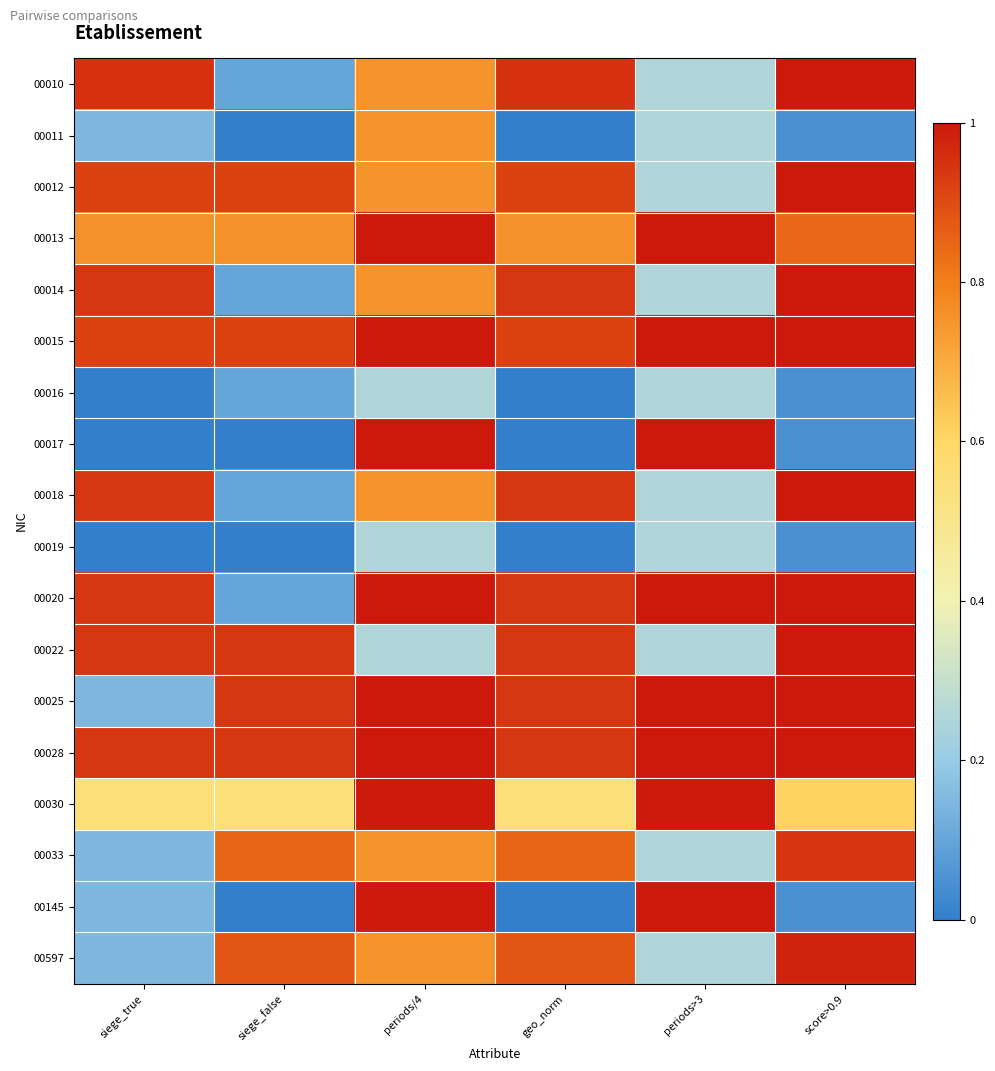

Reading left to right, extract all data points from this chart.

00010: siege_true=0.9	siege_false=0.1	periods/4=0.8	geo_norm=0.9	periods>3=0.2	score>0.9=1.0
00011: siege_true=0.1	siege_false=0.0	periods/4=0.8	geo_norm=0.0	periods>3=0.2	score>0.9=0.1
00012: siege_true=0.9	siege_false=0.9	periods/4=0.8	geo_norm=0.9	periods>3=0.2	score>0.9=1.0
00013: siege_true=0.8	siege_false=0.8	periods/4=1.0	geo_norm=0.8	periods>3=1.0	score>0.9=0.8
00014: siege_true=0.9	siege_false=0.1	periods/4=0.8	geo_norm=0.9	periods>3=0.2	score>0.9=1.0
00015: siege_true=0.9	siege_false=0.9	periods/4=1.0	geo_norm=0.9	periods>3=1.0	score>0.9=1.0
00016: siege_true=0.0	siege_false=0.1	periods/4=0.2	geo_norm=0.0	periods>3=0.2	score>0.9=0.1
00017: siege_true=0.0	siege_false=0.0	periods/4=1.0	geo_norm=0.0	periods>3=1.0	score>0.9=0.1
00018: siege_true=0.9	siege_false=0.1	periods/4=0.8	geo_norm=0.9	periods>3=0.2	score>0.9=1.0
00019: siege_true=0.0	siege_false=0.0	periods/4=0.2	geo_norm=0.0	periods>3=0.2	score>0.9=0.1
00020: siege_true=0.9	siege_false=0.1	periods/4=1.0	geo_norm=0.9	periods>3=1.0	score>0.9=1.0
00022: siege_true=0.9	siege_false=0.9	periods/4=0.2	geo_norm=0.9	periods>3=0.2	score>0.9=1.0
00025: siege_true=0.1	siege_false=0.9	periods/4=1.0	geo_norm=0.9	periods>3=1.0	score>0.9=1.0
00028: siege_true=0.9	siege_false=0.9	periods/4=1.0	geo_norm=0.9	periods>3=1.0	score>0.9=1.0
00030: siege_true=0.6	siege_false=0.6	periods/4=1.0	geo_norm=0.6	periods>3=1.0	score>0.9=0.6
00033: siege_true=0.1	siege_false=0.8	periods/4=0.8	geo_norm=0.8	periods>3=0.2	score>0.9=0.9
00145: siege_true=0.1	siege_false=0.0	periods/4=1.0	geo_norm=0.0	periods>3=1.0	score>0.9=0.1
00597: siege_true=0.1	siege_false=0.9	periods/4=0.8	geo_norm=0.9	periods>3=0.2	score>0.9=1.0